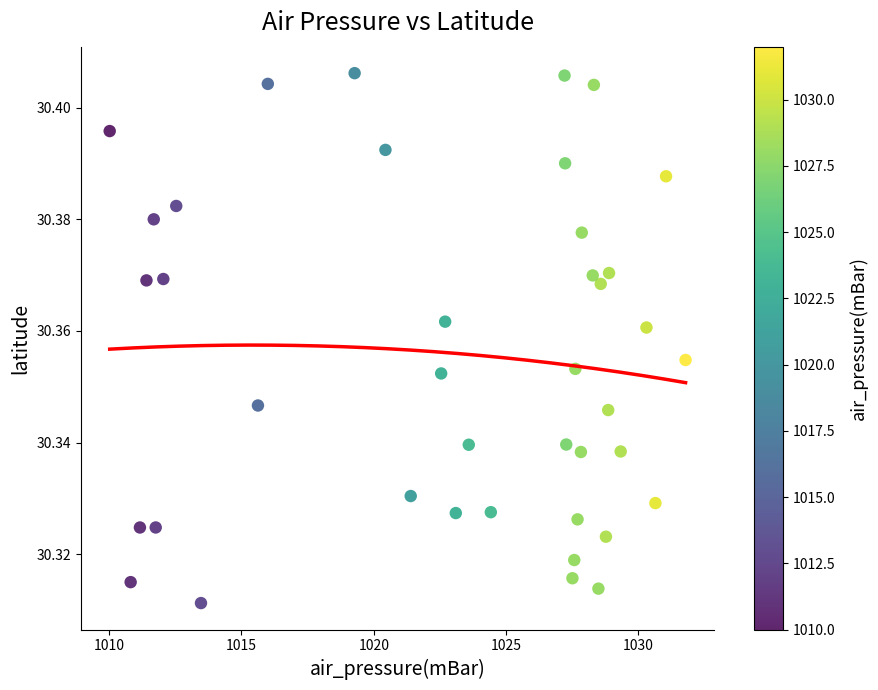

What is the range of X values (max minus min)?

21.8